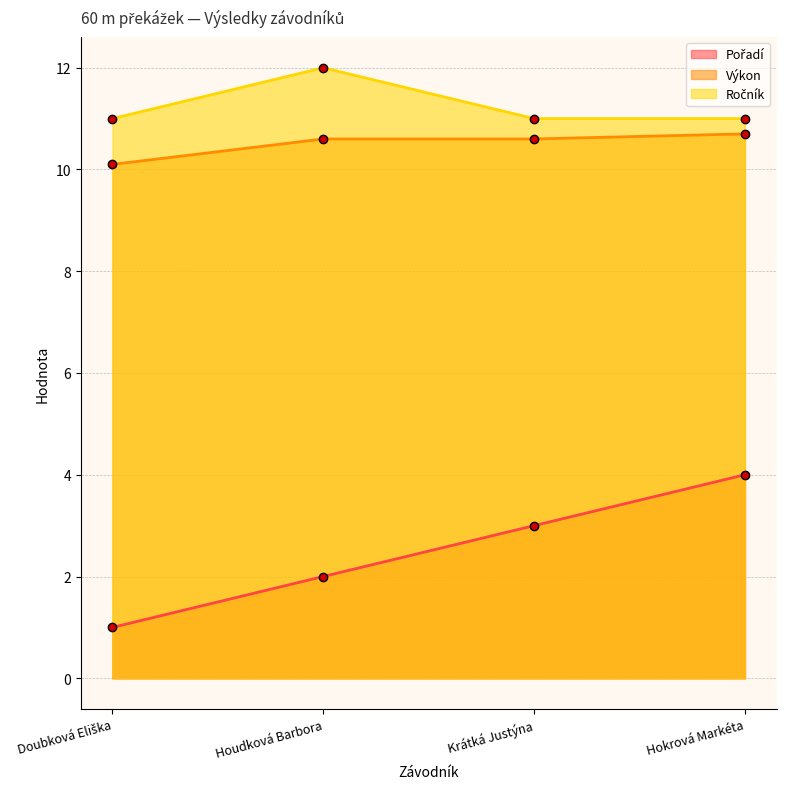

What is the average value of the Pořadí series?

2.5